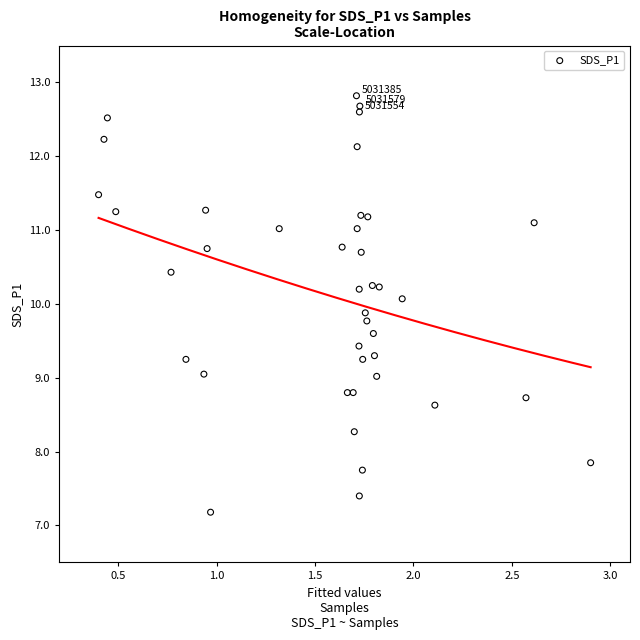

What is the range of X values (max minus min)?

2.5